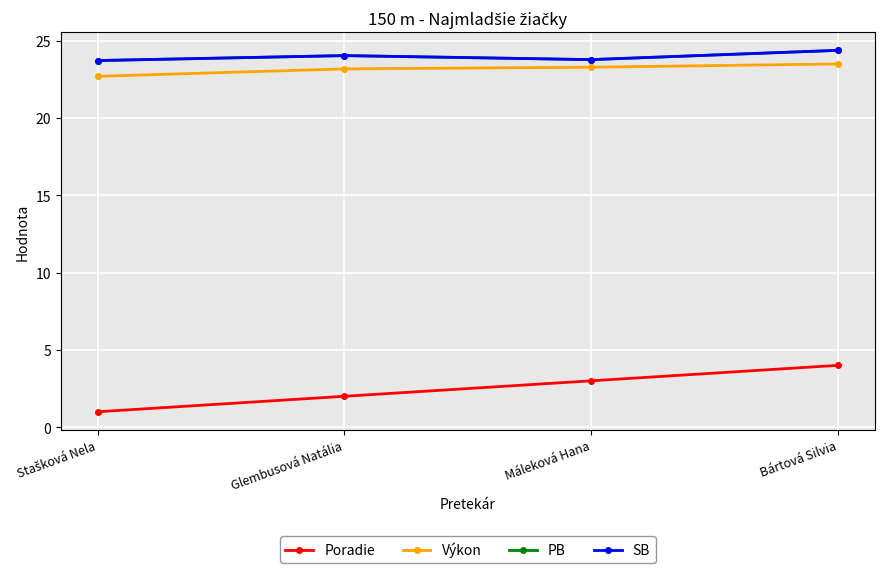

True or false: Poradie and Výkon intersect in this chart.

False